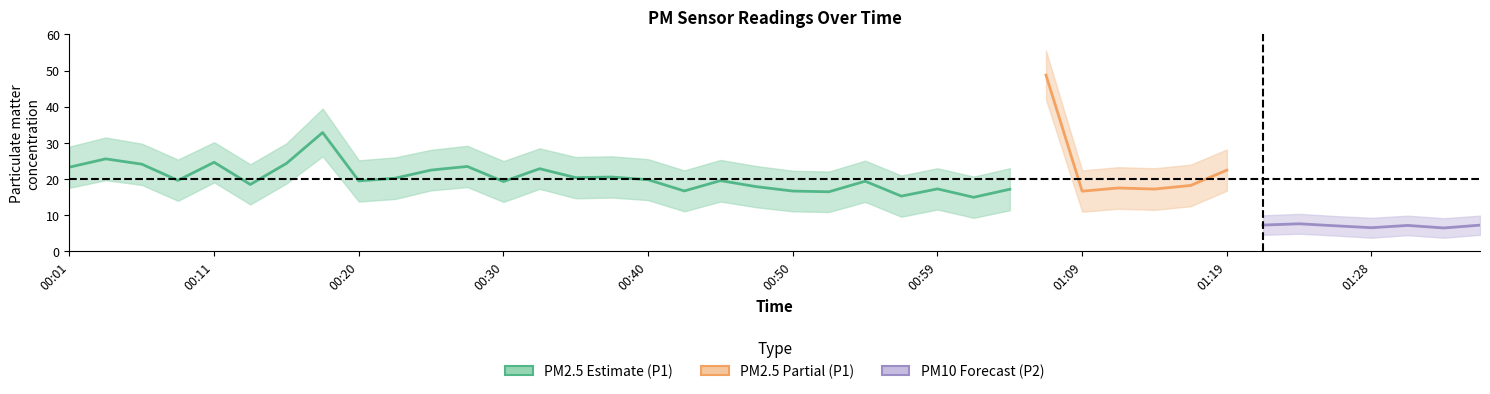

At which label is P1 closest to 30?

00:18